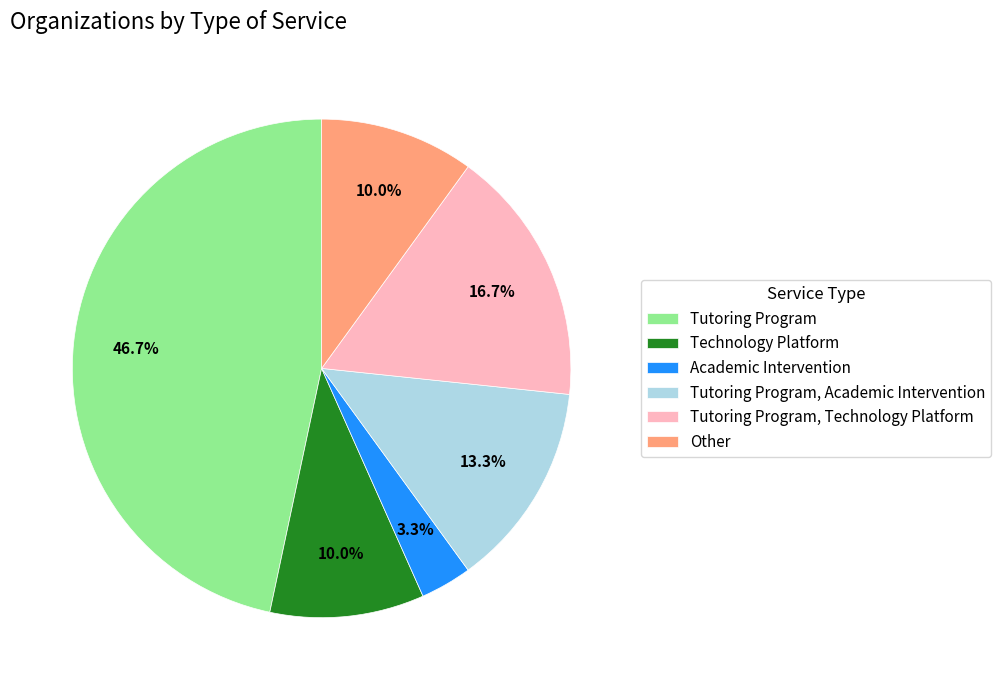

How many slices are in this pie chart?

6